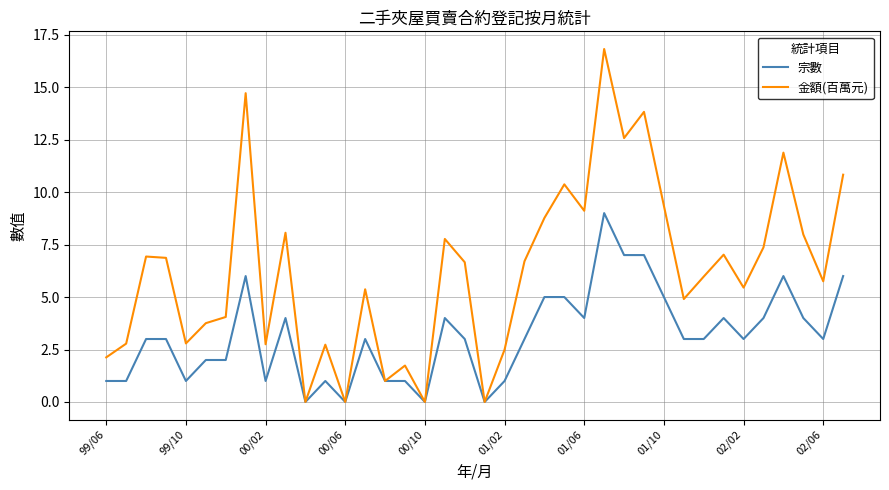

What is the maximum value shown in the chart?

16.8